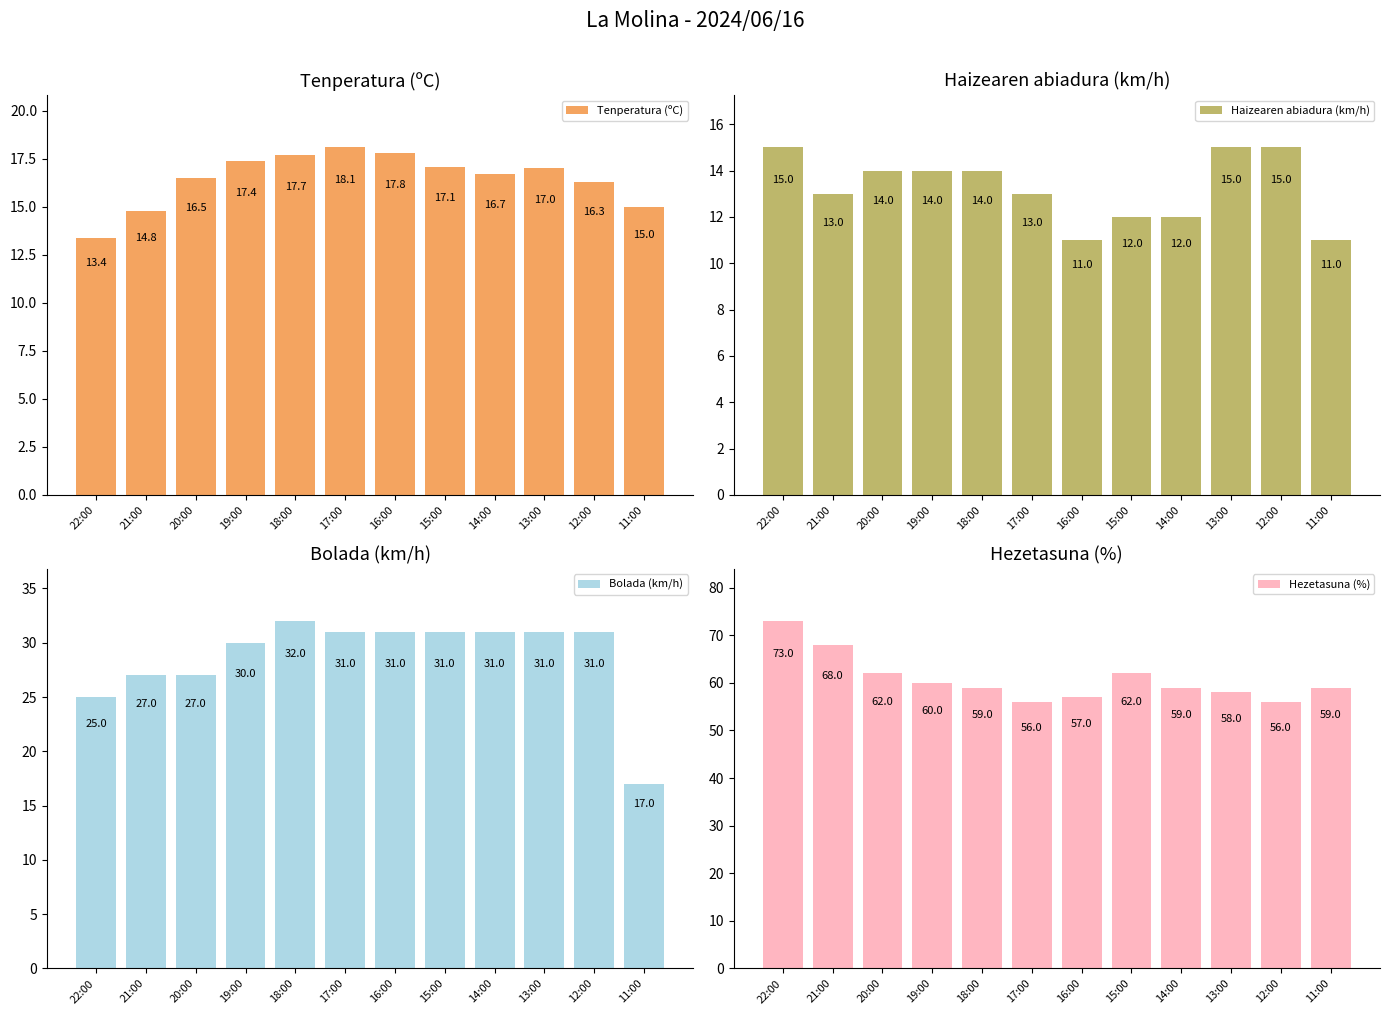

Which series has the largest total across all categories?

Hezetasuna (%)